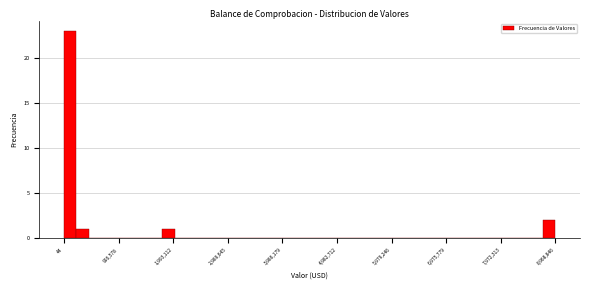

Read against the x-axis, roughly where is the centre of the tallest bar?

100000